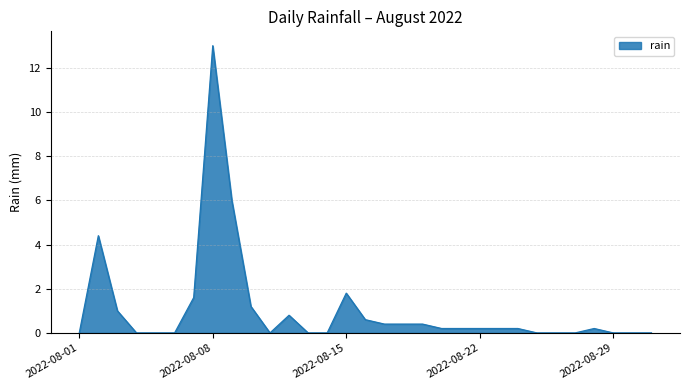

Reading left to right, list all the values displayed in this chart.

0.0	4.4	1.0	0.0	0.0	0.0	1.6	13.0	6.0	1.2	0.0	0.8	0.0	0.0	1.8	0.6	0.4	0.4	0.4	0.2	0.2	0.2	0.2	0.2	0.0	0.0	0.0	0.2	0.0	0.0	0.0